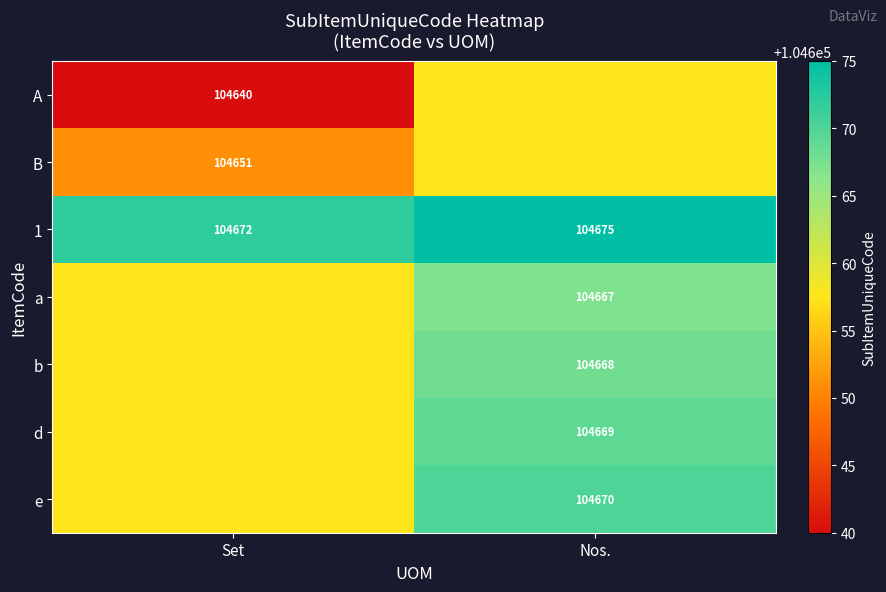

Is the value of 1 at Nos. greater than the value of e at Nos.?

Yes